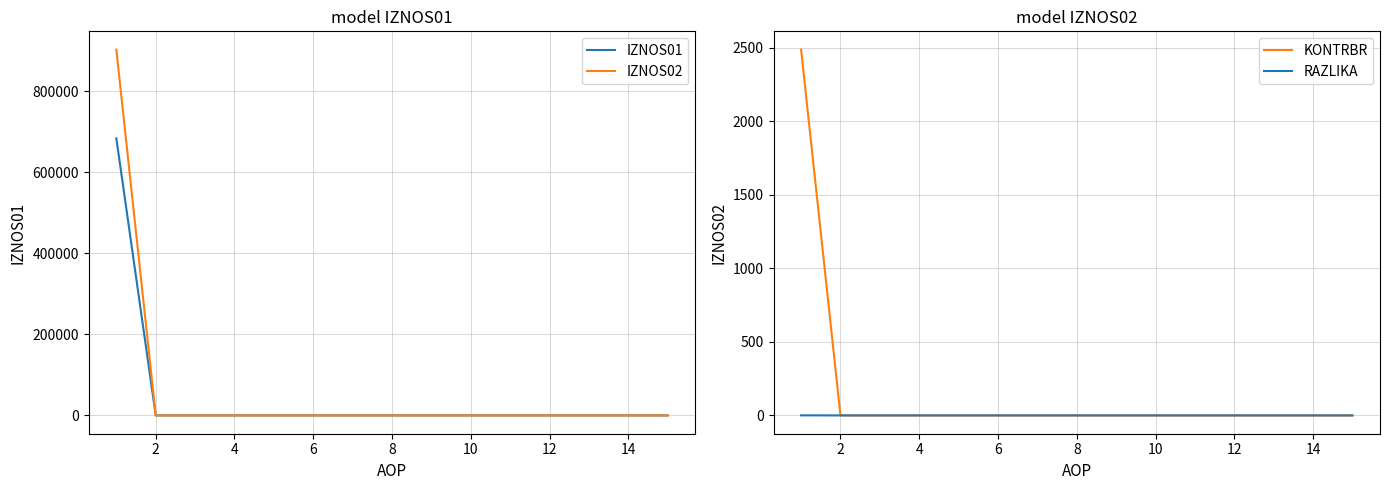

The value of IZNOS01 at 14 is 0.0. True or false?

True